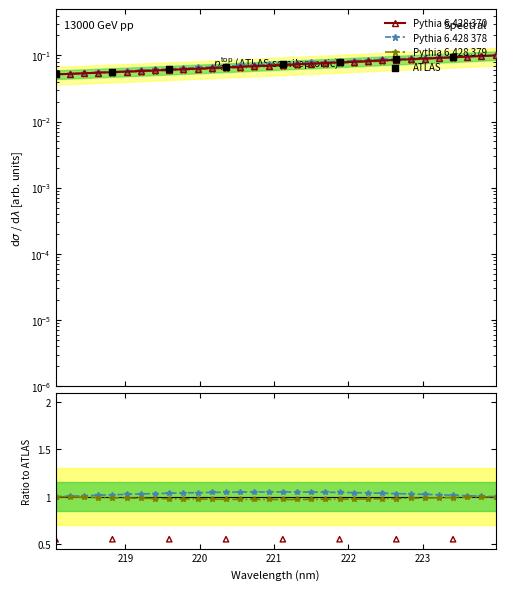

Which has a higher value, 220.7354 or 220.3533?

220.7354